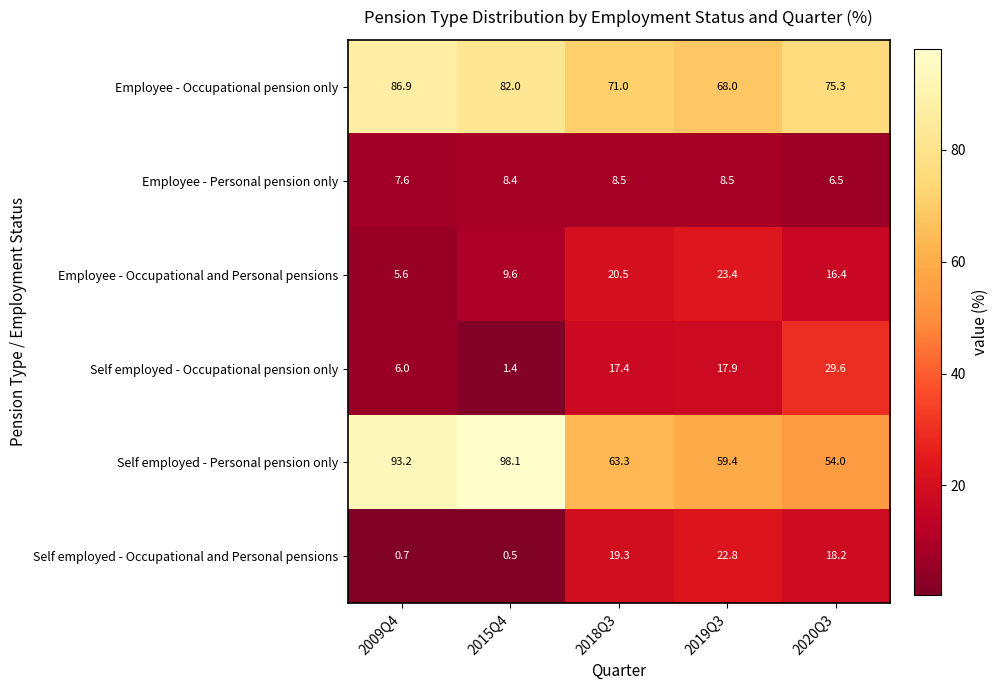

Which series changed the most between 2015Q4 and 2019Q3?

Self employed - Personal pension only